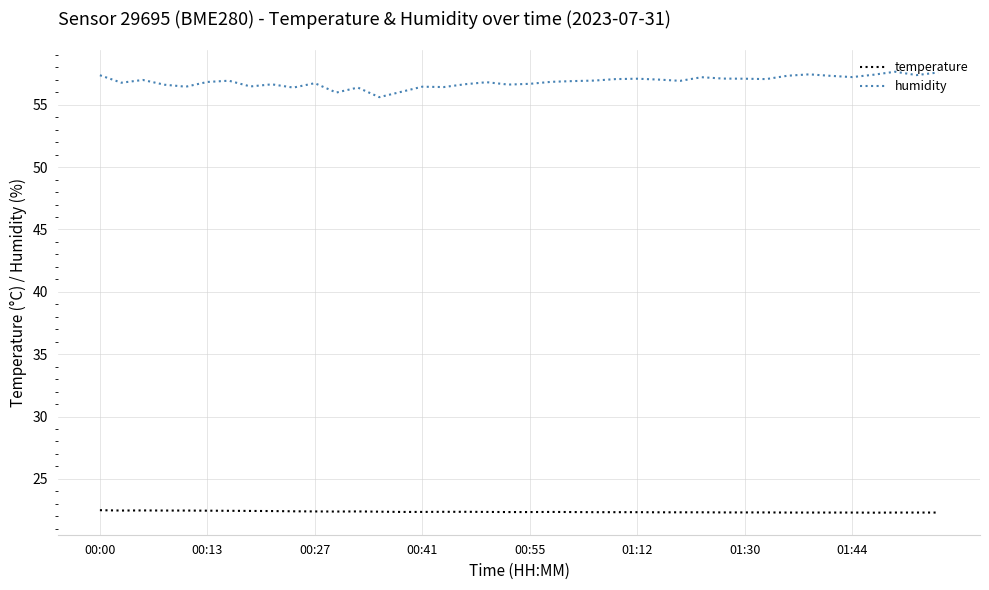

True or false: temperature and humidity cross at least once.

False